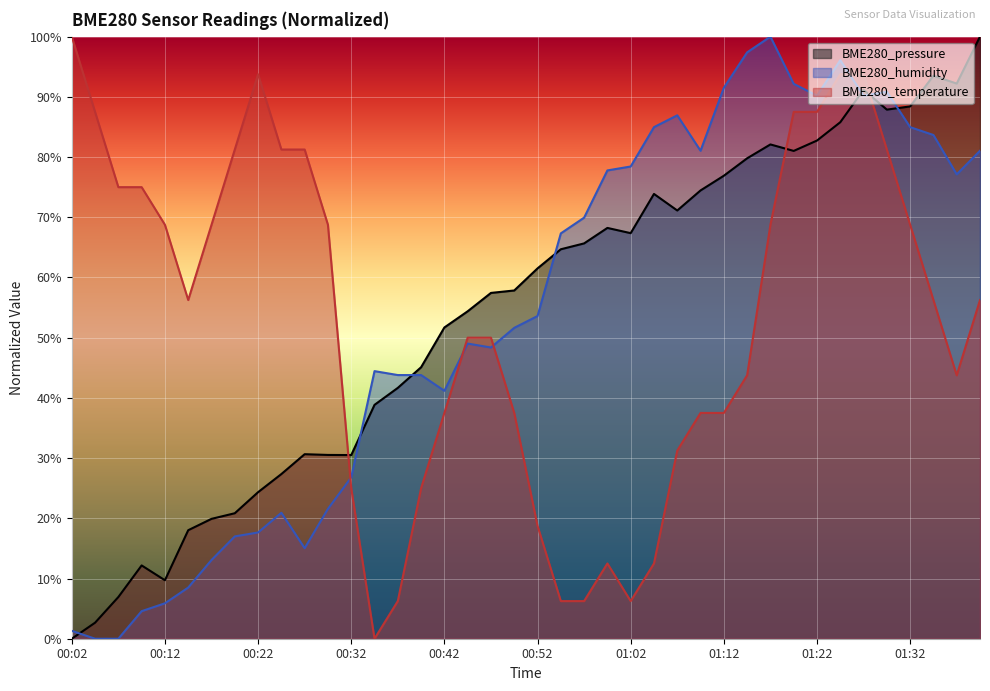

List the labels in order of BME280_pressure value, largest first.

01:40, 01:35, 01:37, 01:27, 01:32, 01:30, 01:25, 01:22, 01:17, 01:20, 01:15, 01:12, 01:10, 01:05, 01:07, 01:00, 01:02, 00:57, 00:55, 00:52, 00:50, 00:47, 00:45, 00:42, 00:40, 00:37, 00:35, 00:27, 00:29, 00:32, 00:24, 00:22, 00:19, 00:17, 00:14, 00:09, 00:12, 00:07, 00:04, 00:02